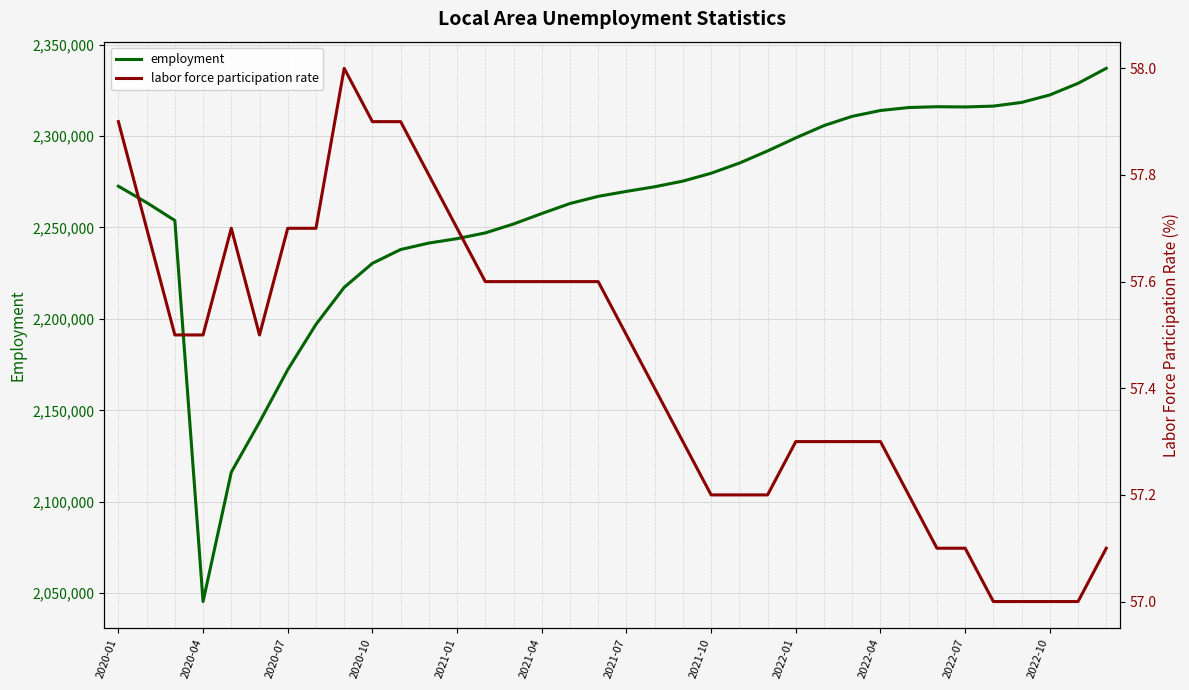

In employment, how many points are higher than both neighbors (excluding endpoints)?

1